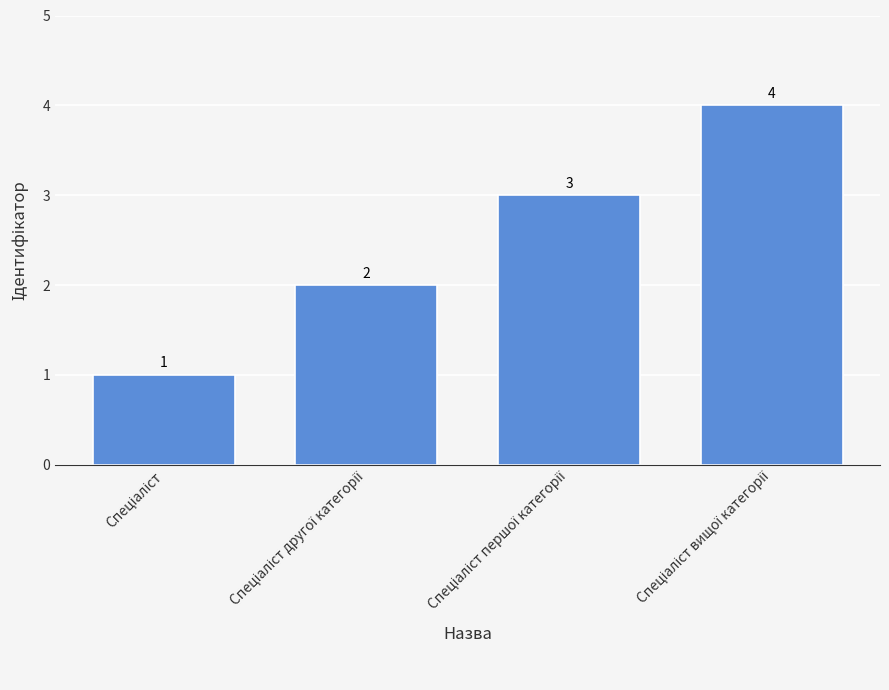

What is the difference between the maximum and minimum values?

3